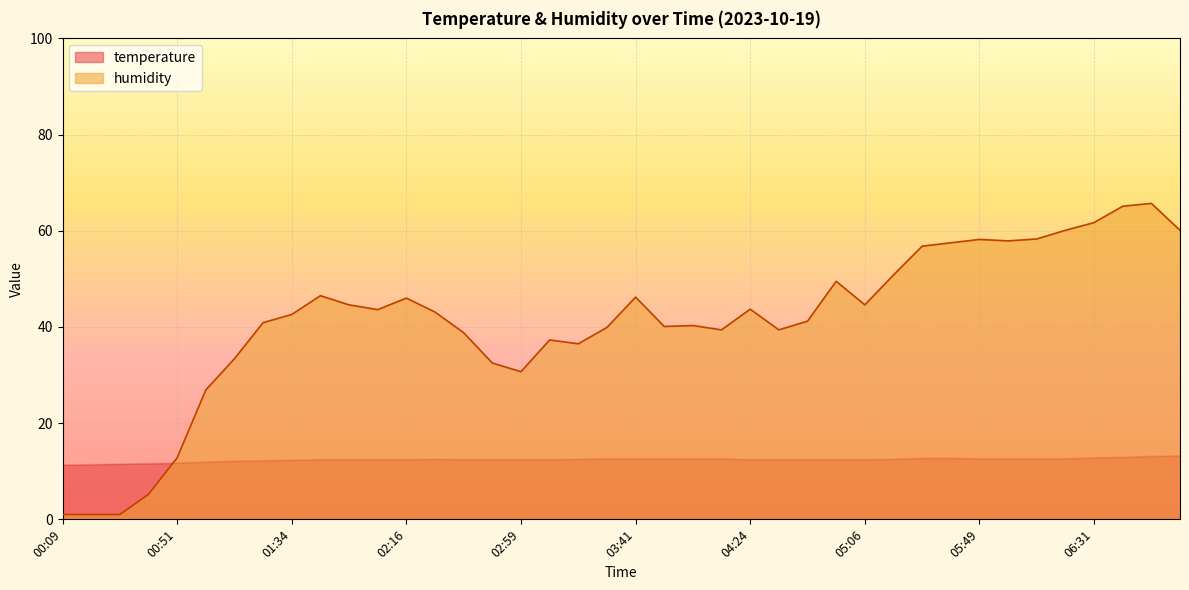

Which has a higher value, 05:06 or 01:34?

05:06